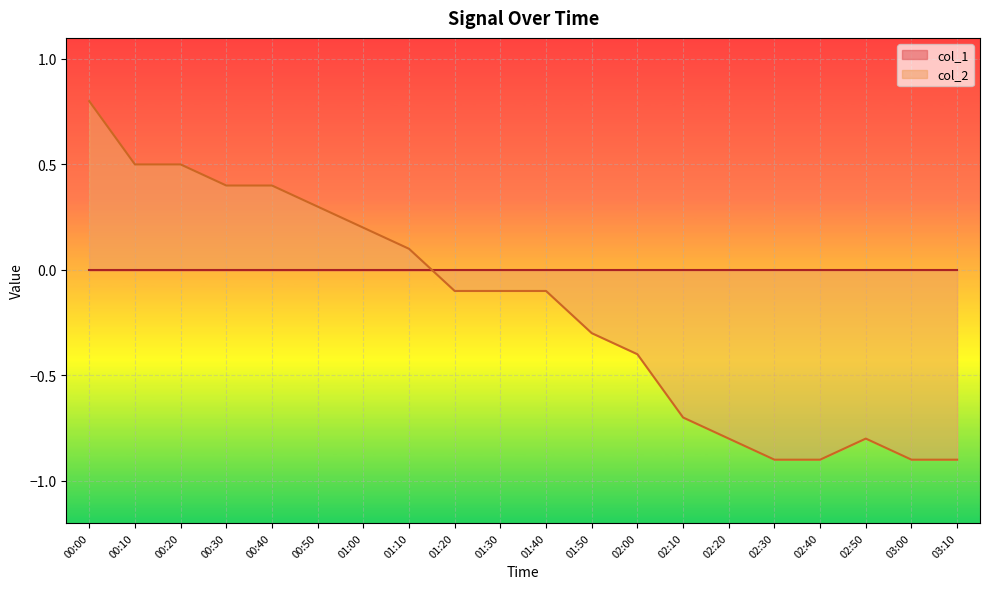

Reading left to right, transcribe all the data shown in this chart.

00:00=0.8	00:10=0.5	00:20=0.5	00:30=0.4	00:40=0.4	00:50=0.3	01:00=0.2	01:10=0.1	01:20=-0.1	01:30=-0.1	01:40=-0.1	01:50=-0.3	02:00=-0.4	02:10=-0.7	02:20=-0.8	02:30=-0.9	02:40=-0.9	02:50=-0.8	03:00=-0.9	03:10=-0.9